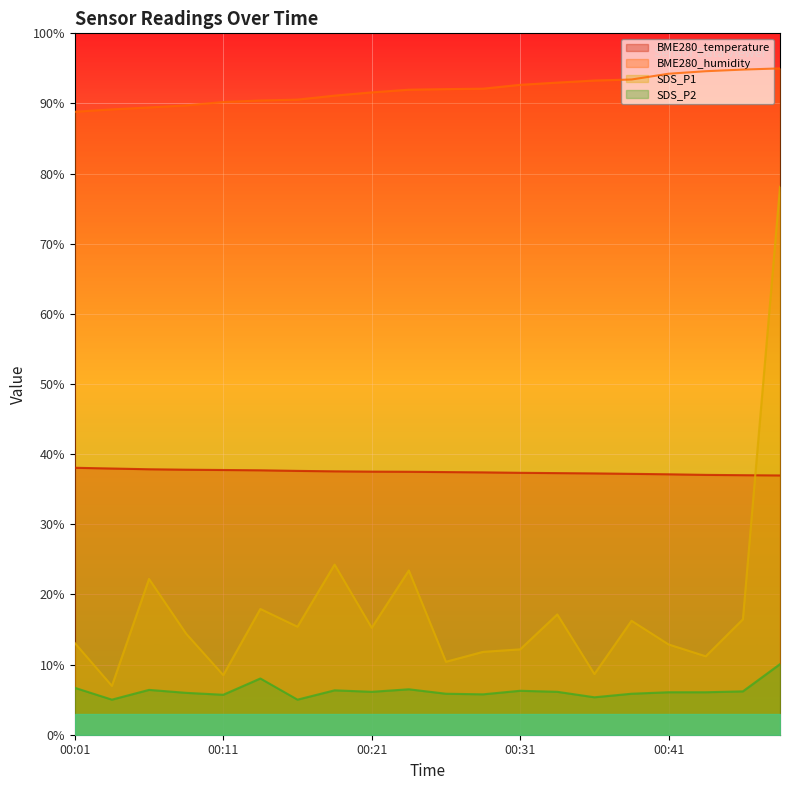

What is the difference between the second highest and minimum values in the SDS_P2 series?

3.0